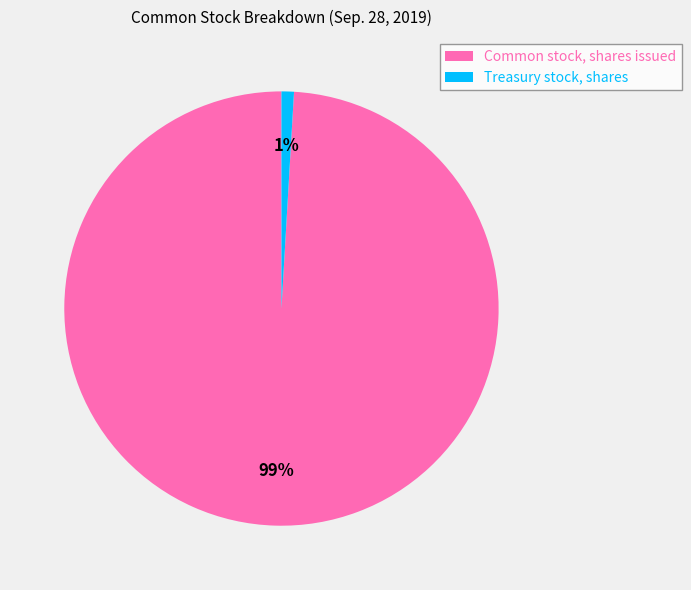

To the nearest percent, what portion does Common stock, shares issued represent?

99%